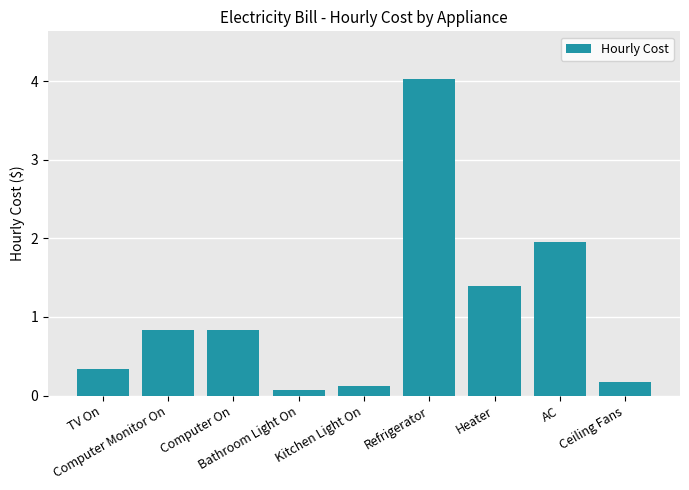

Reading left to right, extract all data points from this chart.

TV On=0.3	Computer Monitor On=0.8	Computer On=0.8	Bathroom Light On=0.1	Kitchen Light On=0.1	Refrigerator=4.0	Heater=1.4	AC=2.0	Ceiling Fans=0.2